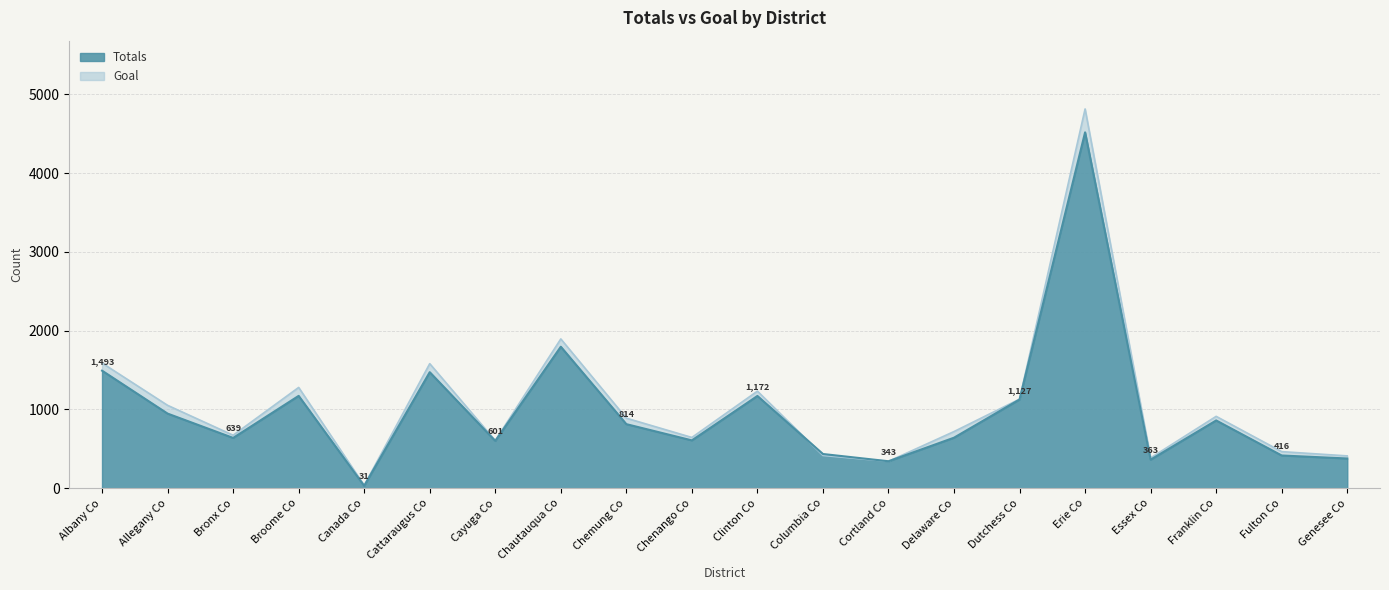

What is the lowest value of the Goal series?

37